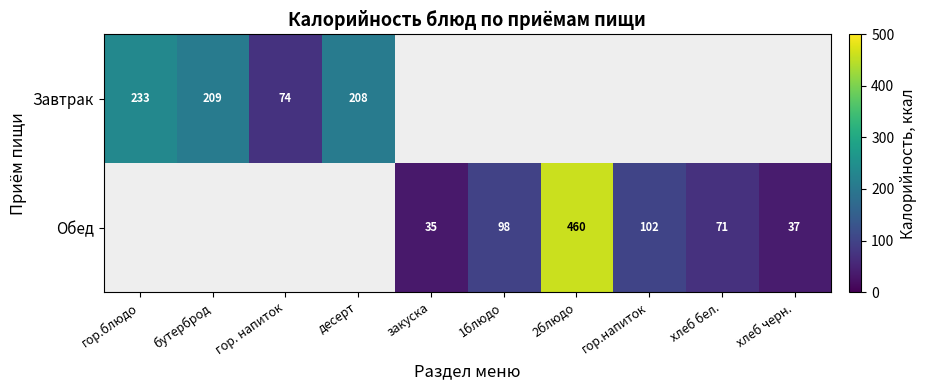

What is the sum of the Обед values at 1блюдо and хлеб бел.?

169.0